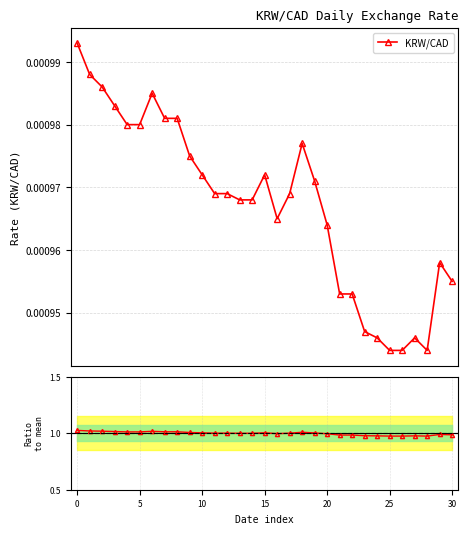

Rank the series at 0 from lowest to highest value.

KRW/CAD, Ratio to mean